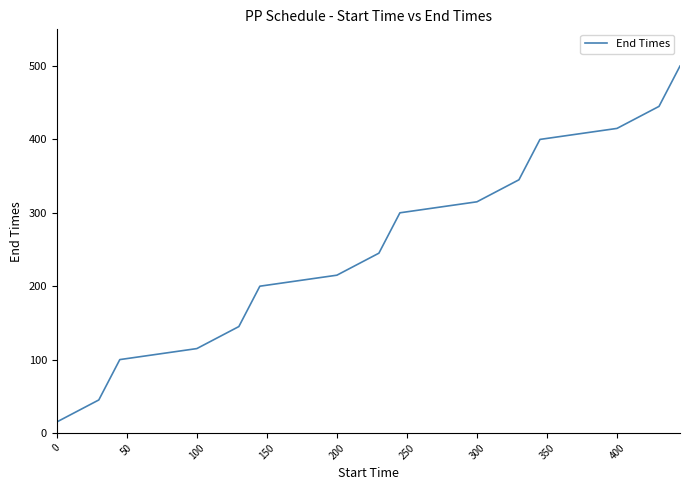

What is the difference between the maximum and minimum values?

485